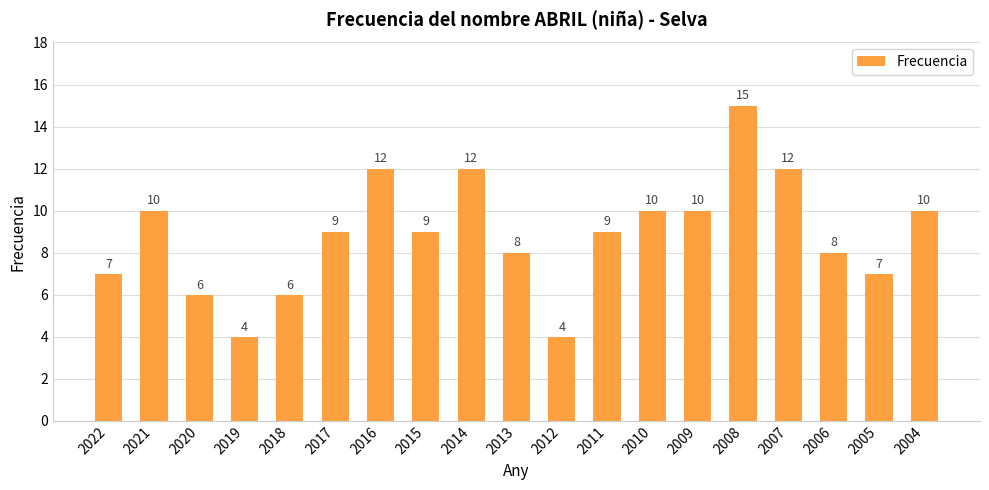

How many values are below 9?

8